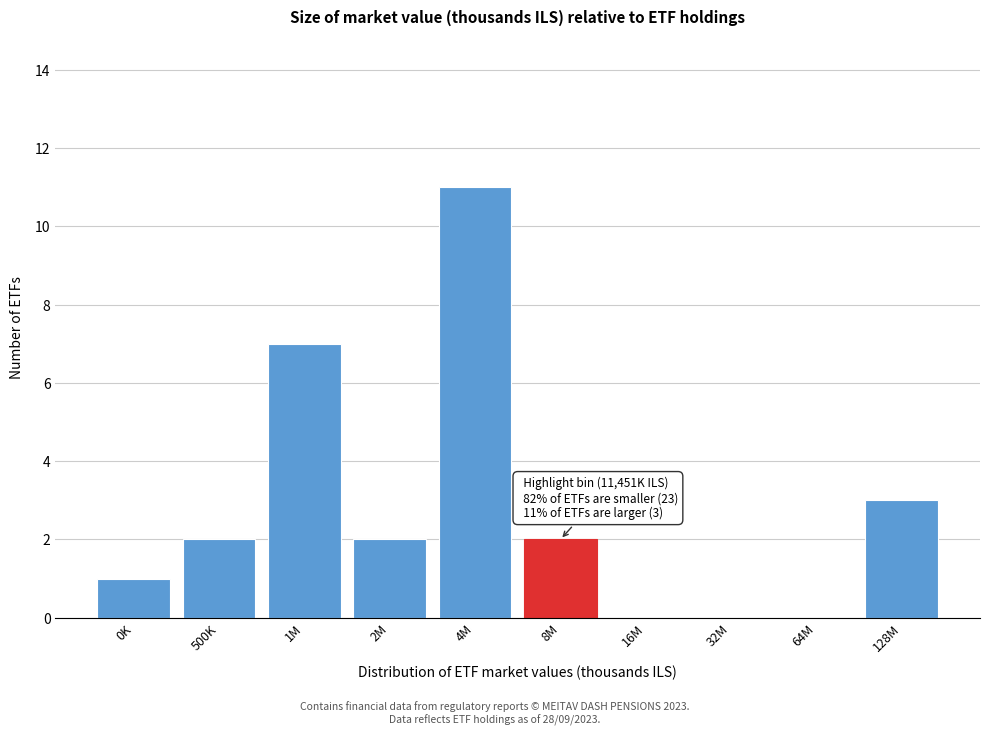

Reading left to right, transcribe all the data shown in this chart.

0K=1	500K=2	1M=7	2M=2	4M=11	8M=2	16M=0	32M=0	64M=0	128M=3